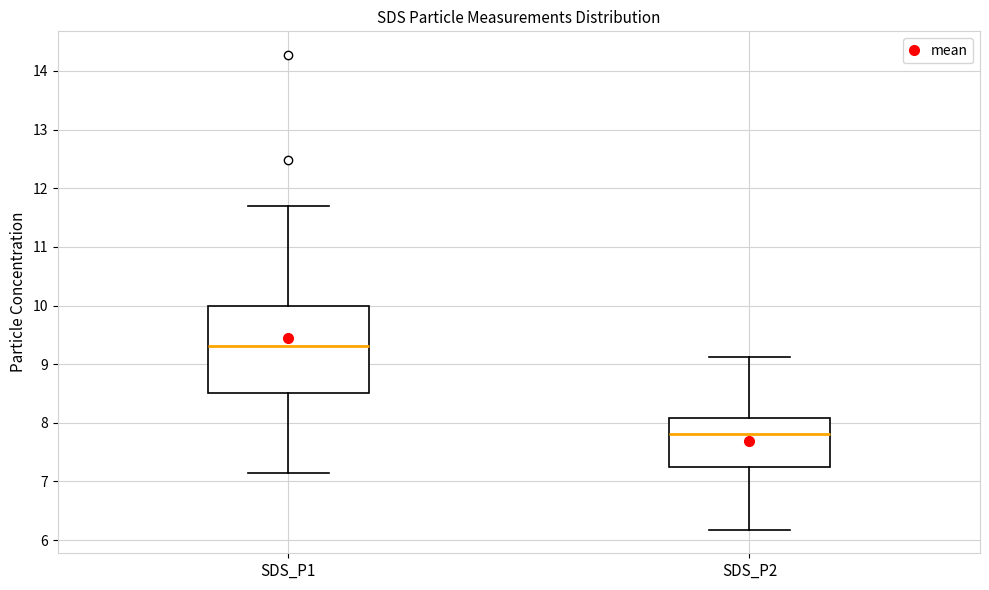

Comparing the boxes themselves (not the whiskers), which one is the tallest?

SDS_P1